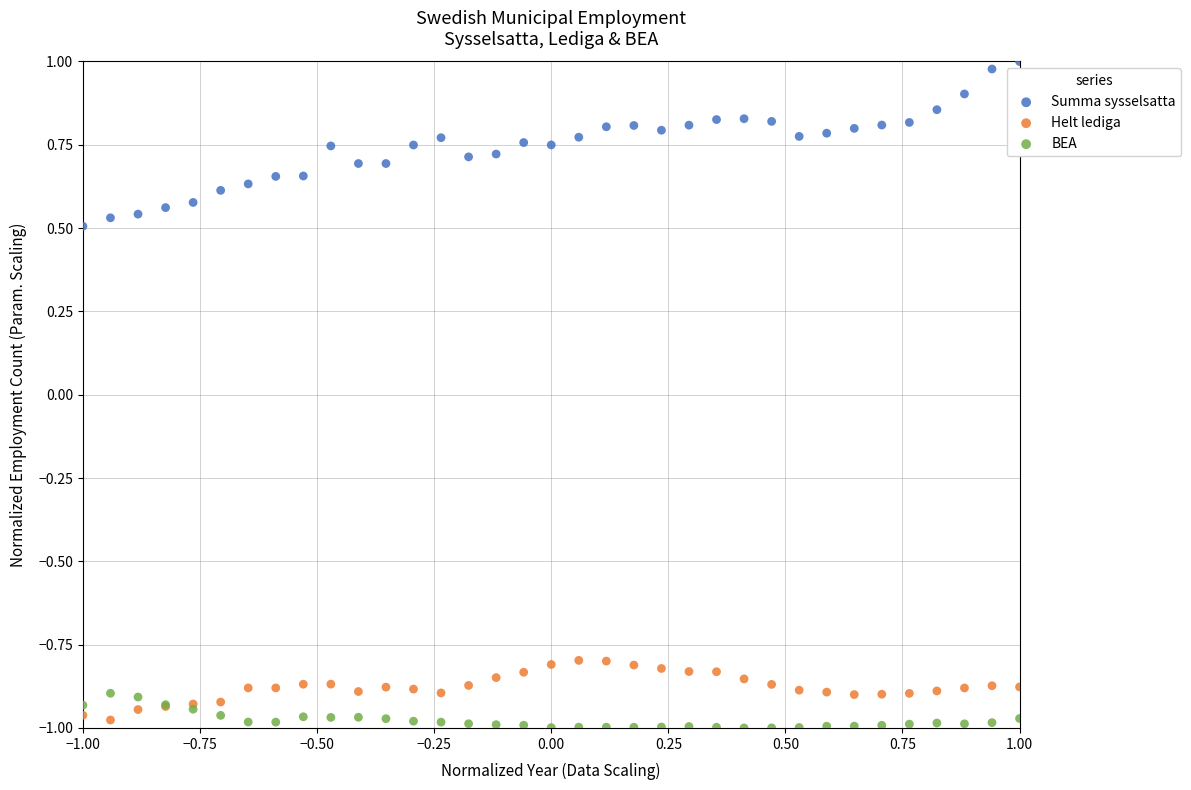

Which series has the largest Y range (max minus min)?

Summa sysselsatta